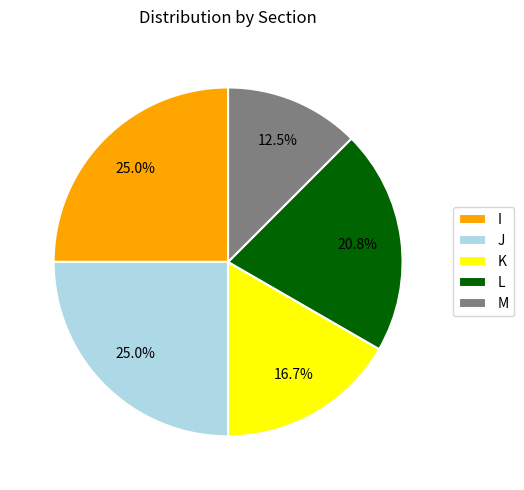

The I slice represents 25% of the pie. True or false?

True